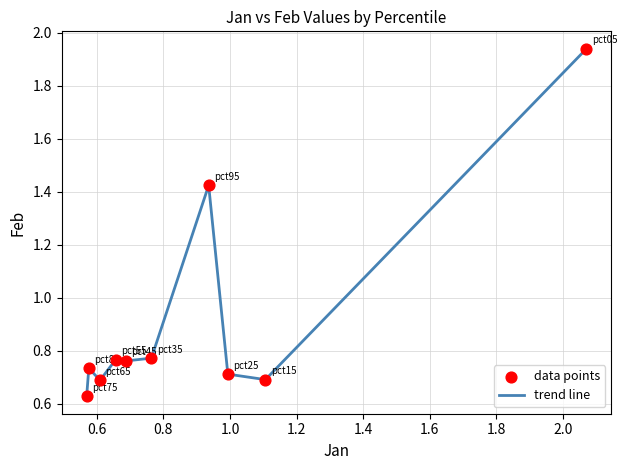

What is the difference between the maximum and minimum values?

1.3